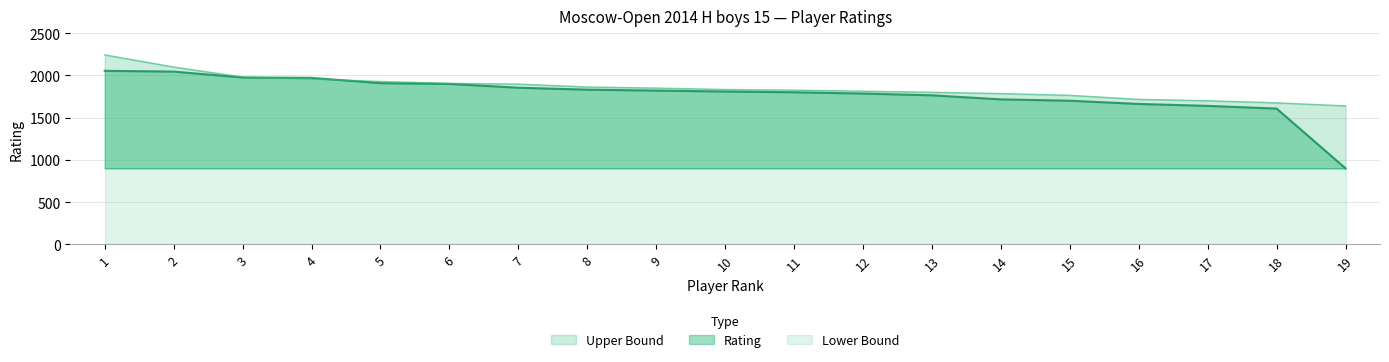

What is the highest value of the Rating series?

2055